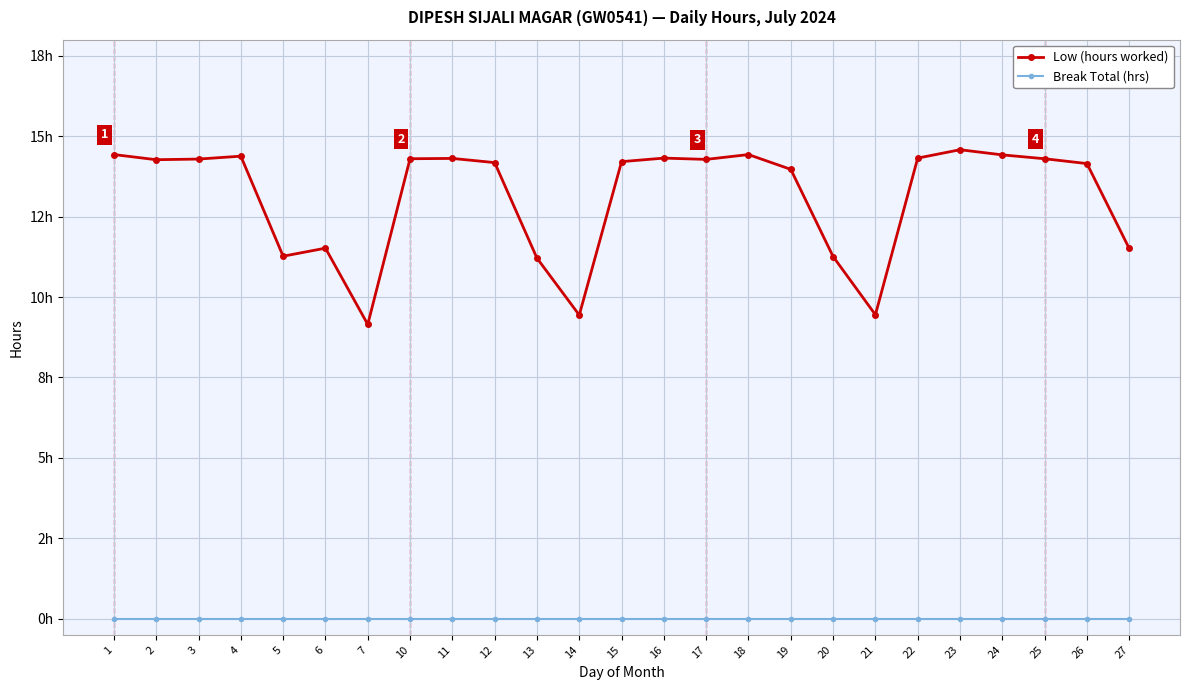

True or false: Break Total (hrs) and Low (hours worked) intersect in this chart.

False